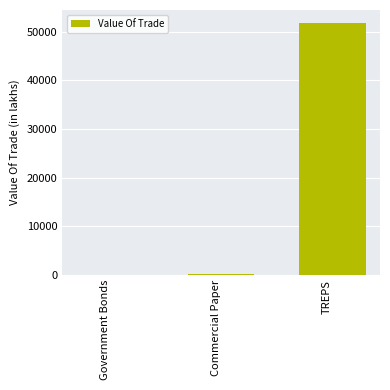

At which label is the value closest to 25967?

Commercial Paper